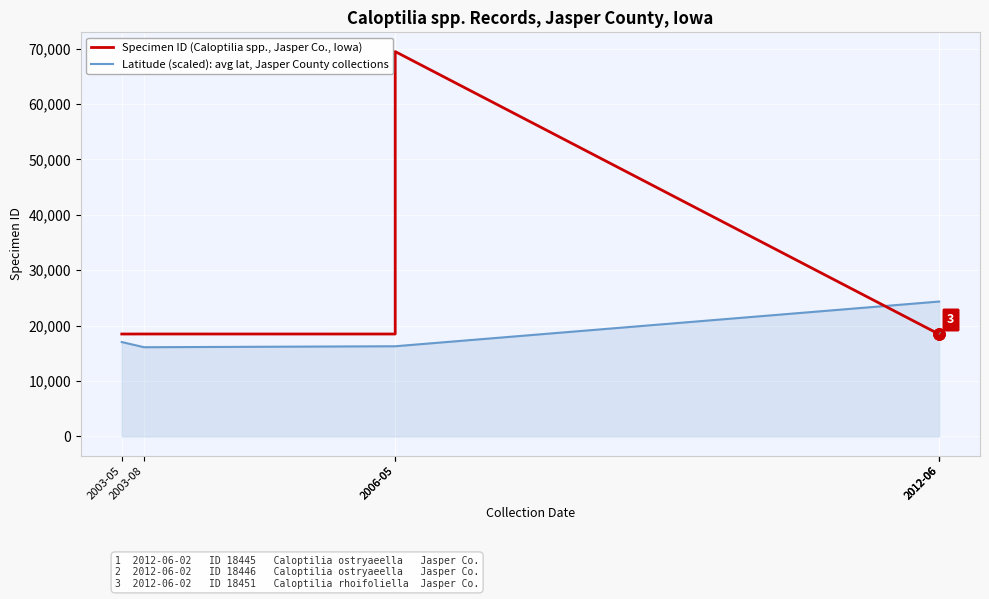

What is the highest value of the Latitude (scaled): avg lat, Jasper County collections series?

24345.9